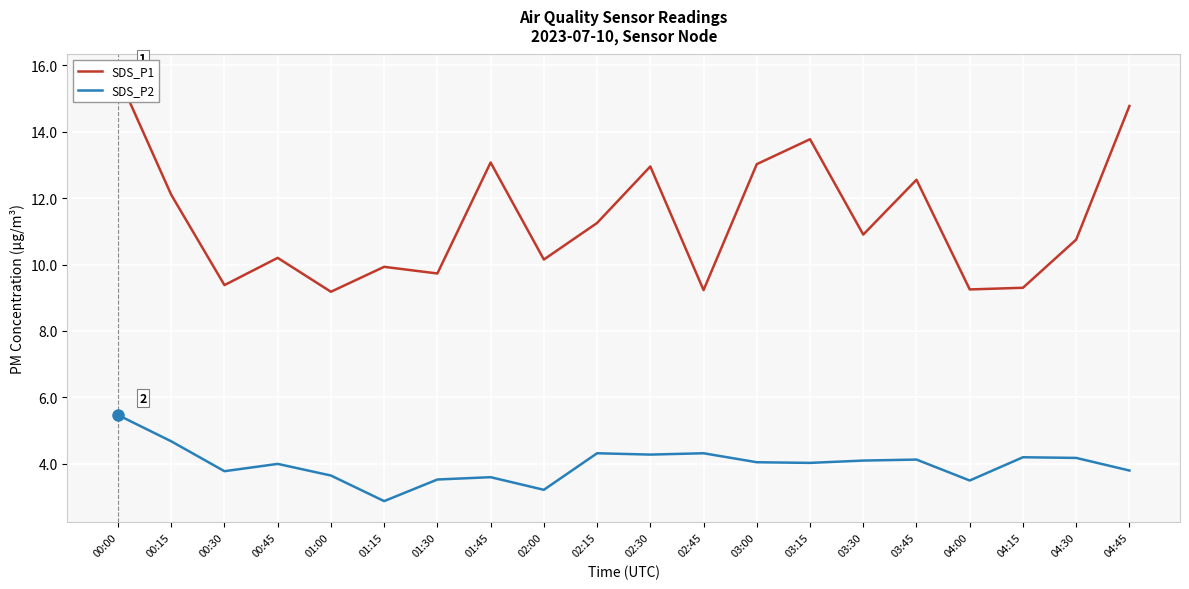

Count the number of data series in this chart.

2